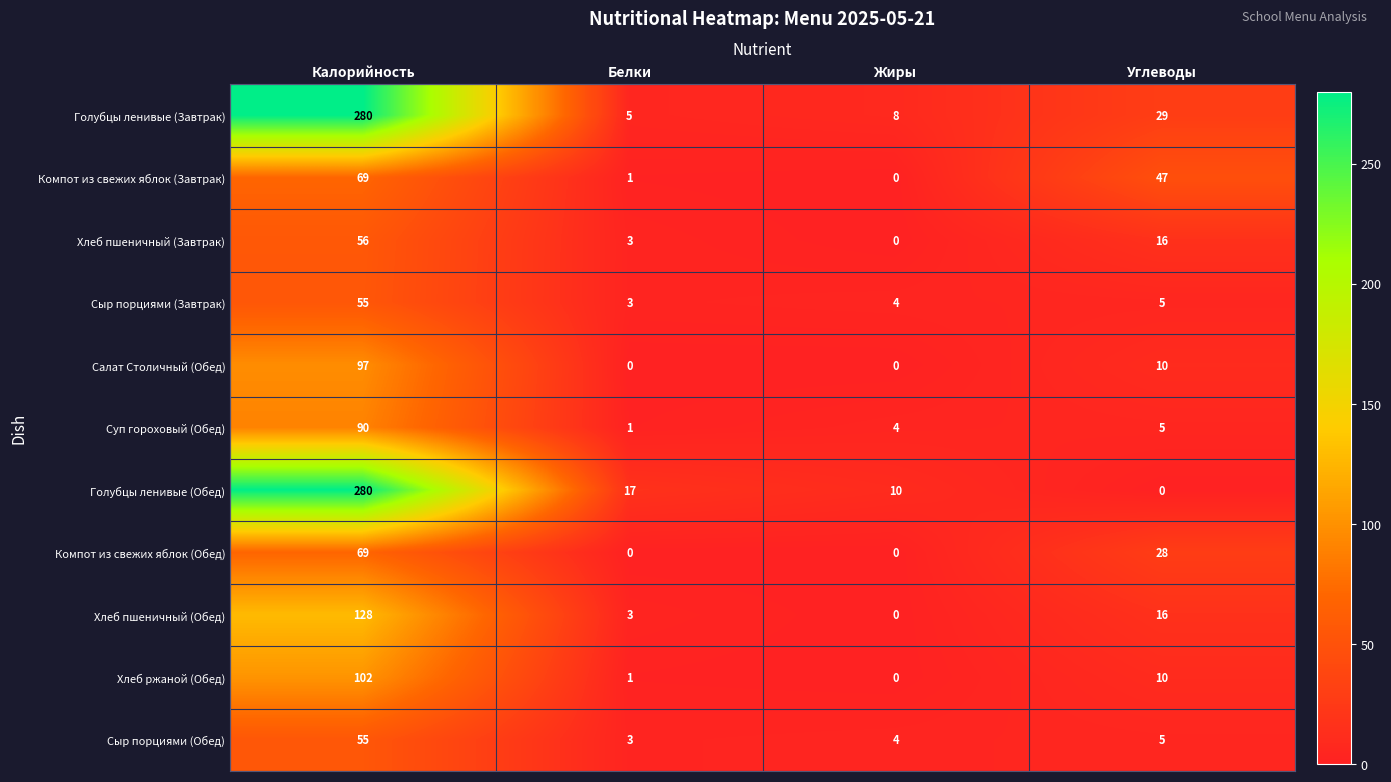

What is the sum of the Хлеб пшеничный (Обед) values at Белки and Калорийность?

131